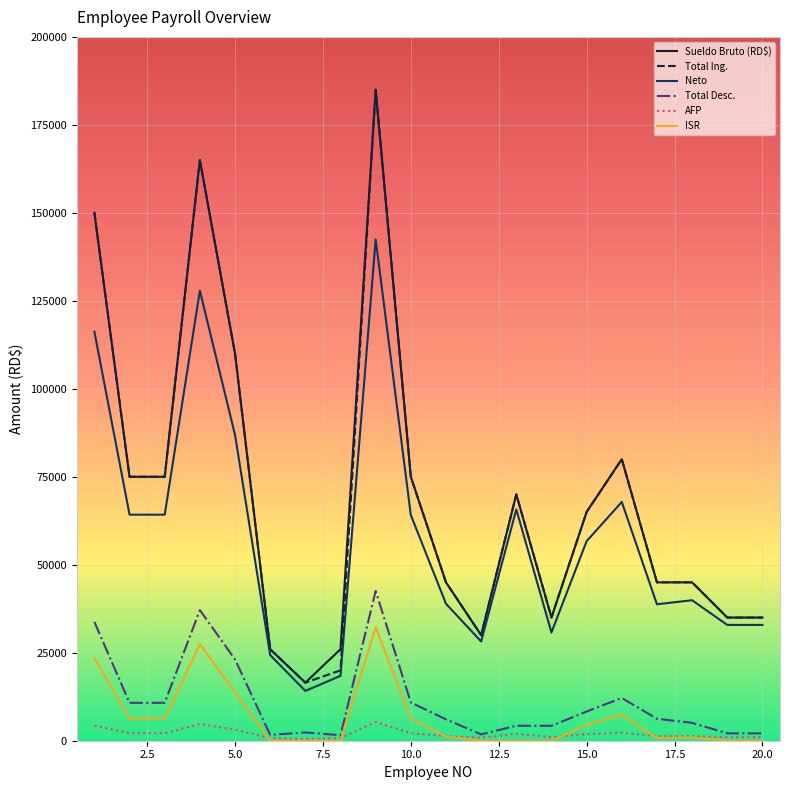

True or false: ISR and Sueldo Bruto (RD$) cross at least once.

False